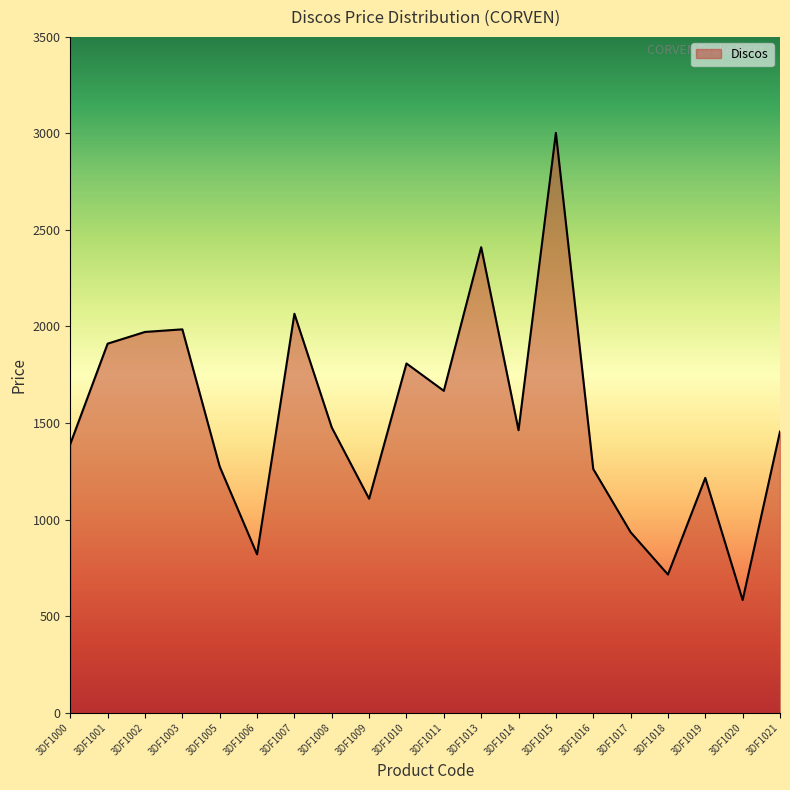

Count the number of categories in the chart.

20